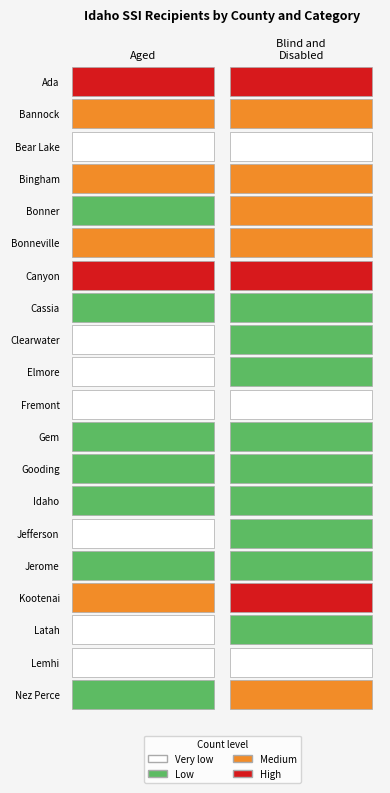

Rank the series by their maximum value, from highest to lowest.

Ada, Canyon, Kootenai, Bonneville, Bannock, Nez Perce, Bingham, Bonner, Cassia, Latah, Idaho, Gem, Elmore, Jerome, Gooding, Clearwater, Jefferson, Lemhi, Fremont, Bear Lake